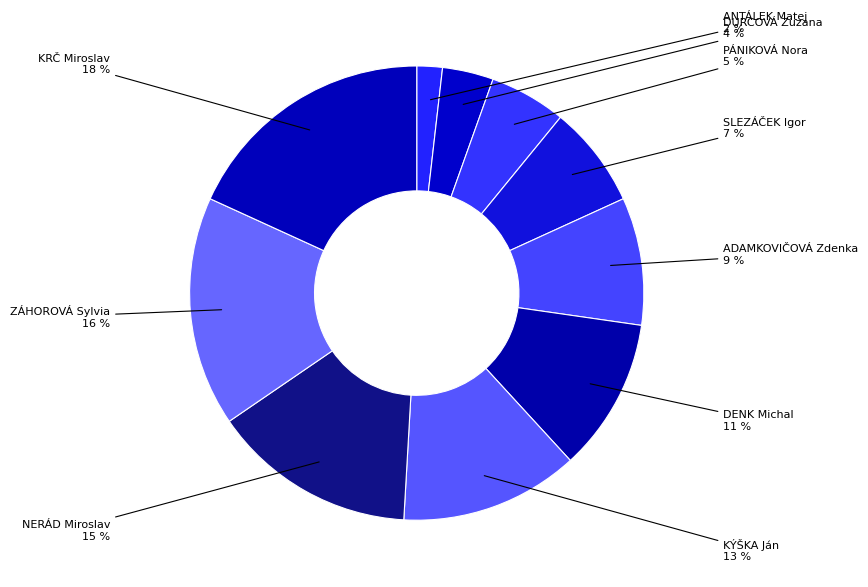

Is ZÁHOROVÁ Sylvia the majority of the pie?

No